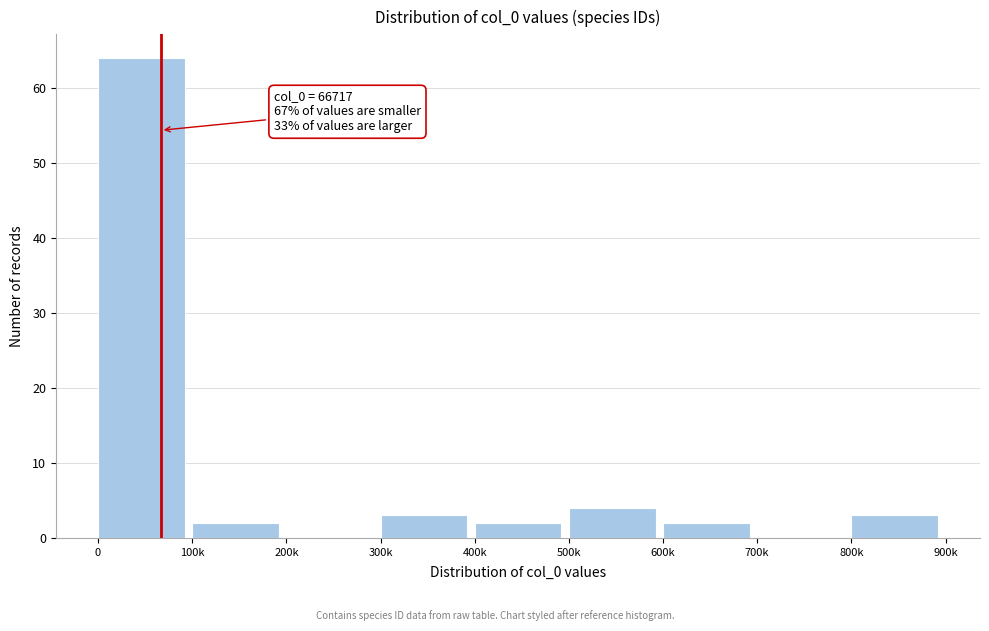

Reading left to right, list all the values displayed in this chart.

0=64	100k=2	200k=0	300k=3	400k=2	500k=4	600k=2	700k=0	800k=3